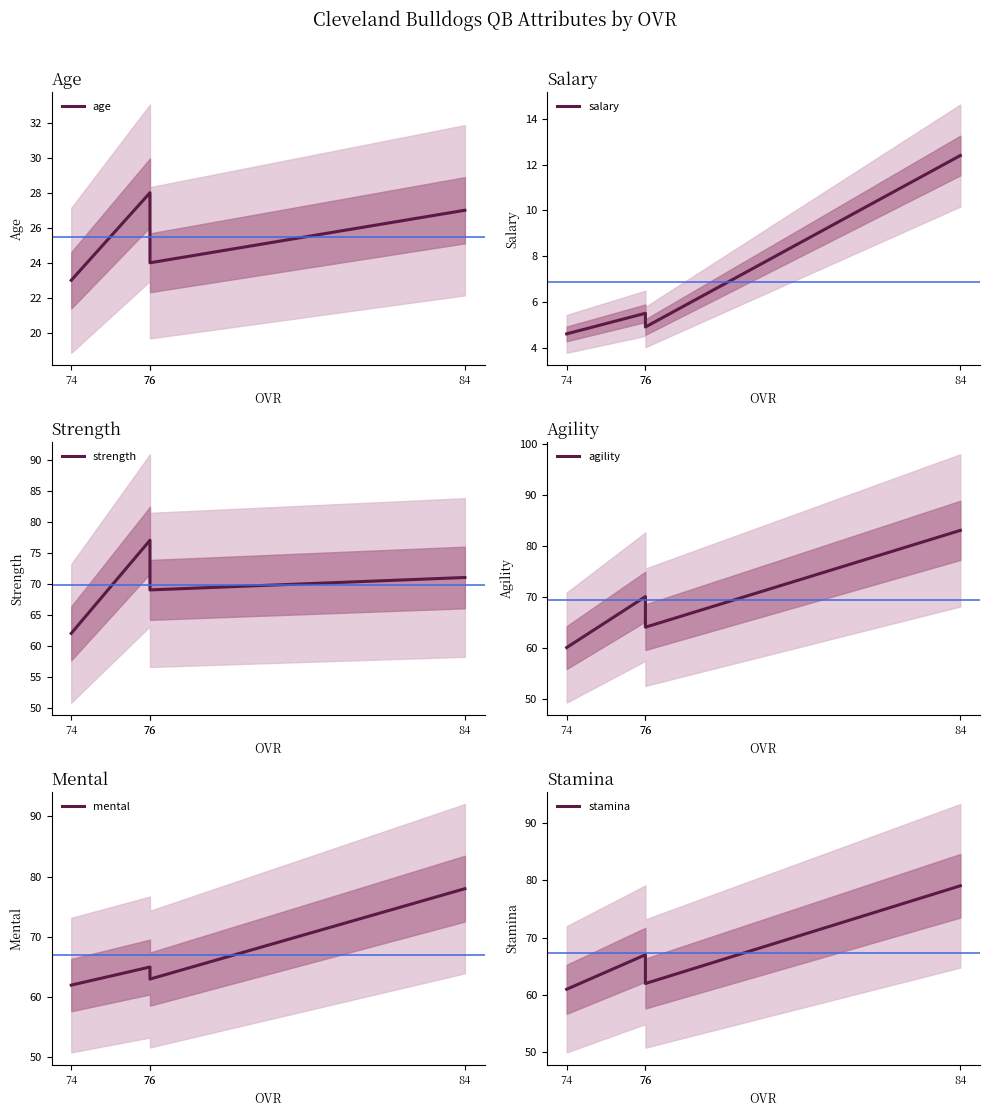

What is the maximum value for strength?

77.0